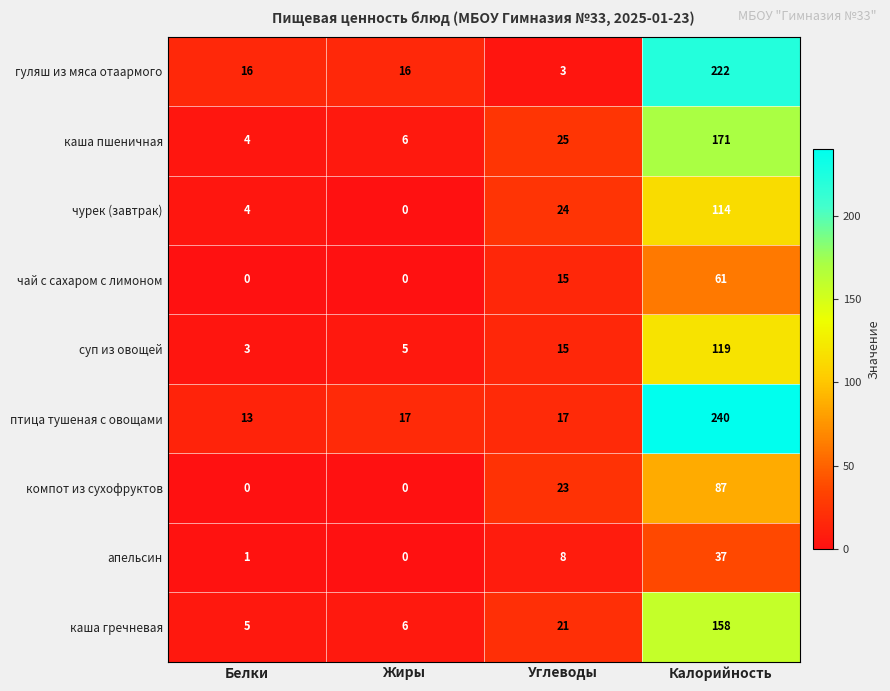

At which category is the sum across all series the highest?

Калорийность